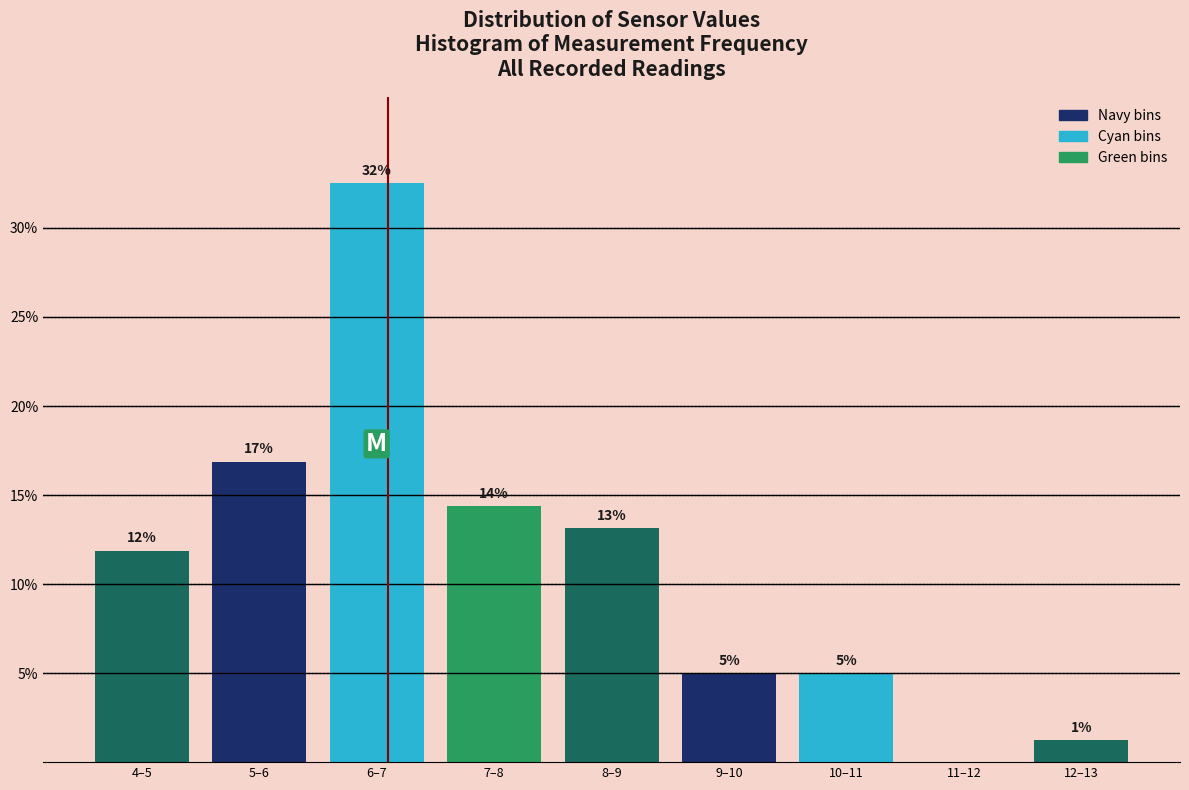

Are the bars horizontal?

No